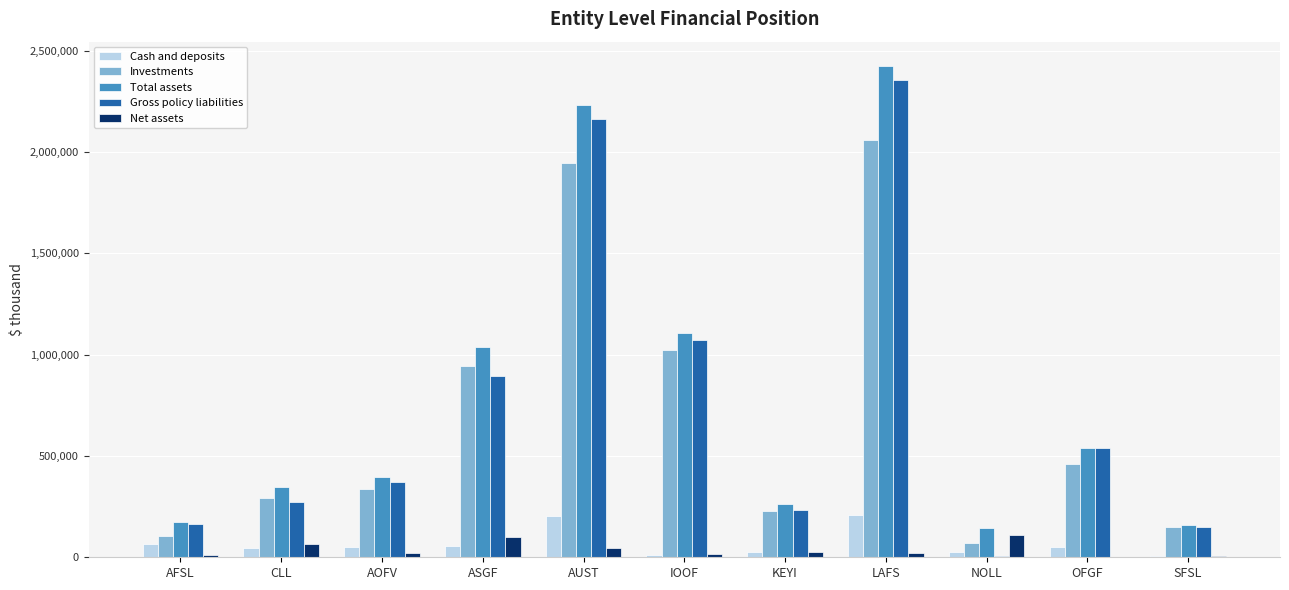

Which category has the highest value in the Total assets series?

LAFS